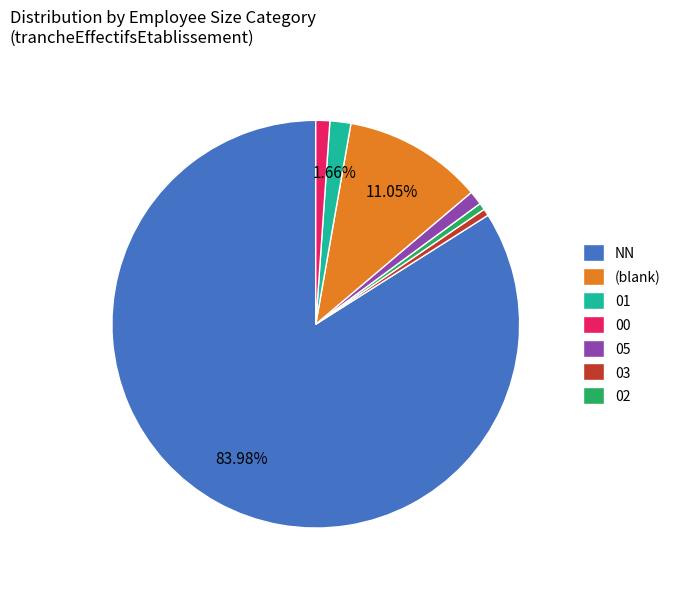

To the nearest percent, what is the average slice percentage?

14%